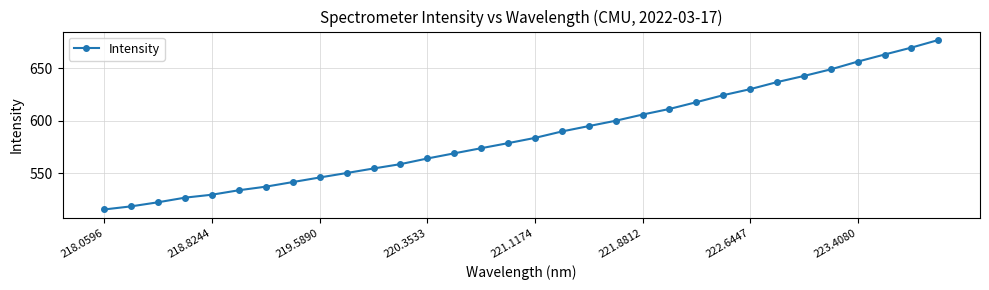

What is the difference between the second highest and minimum values?

154.2